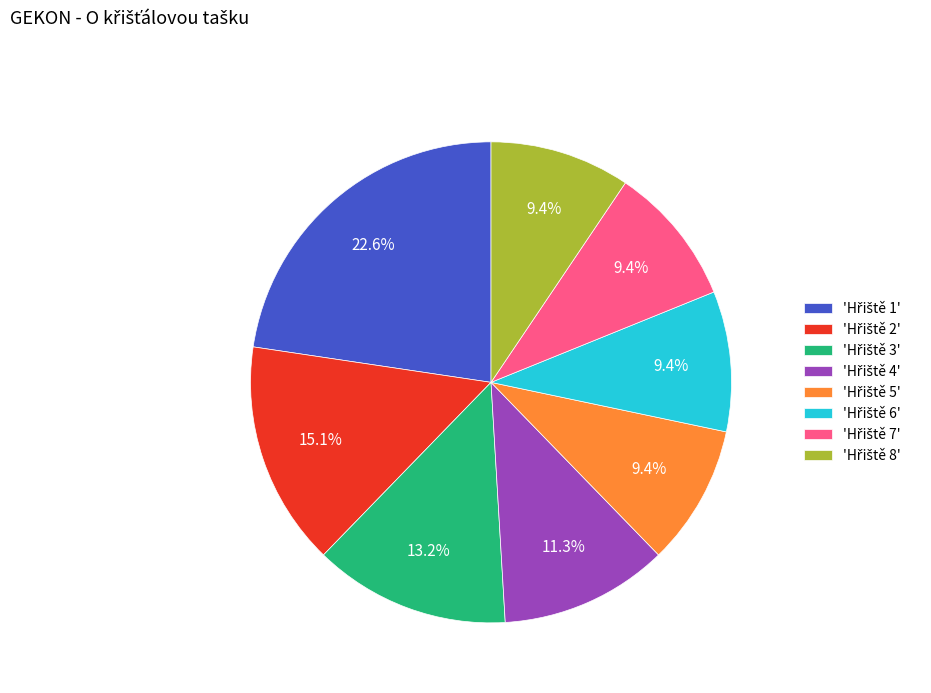

How many slices are in this pie chart?

8